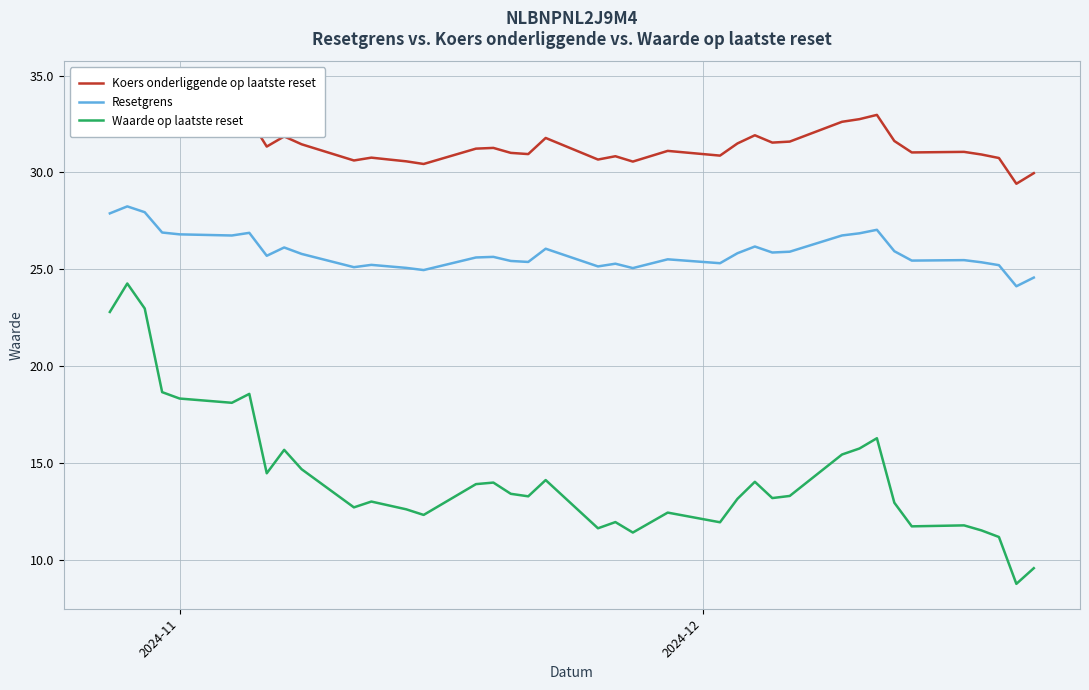

At how many categories does at least one series exceed 16?

39